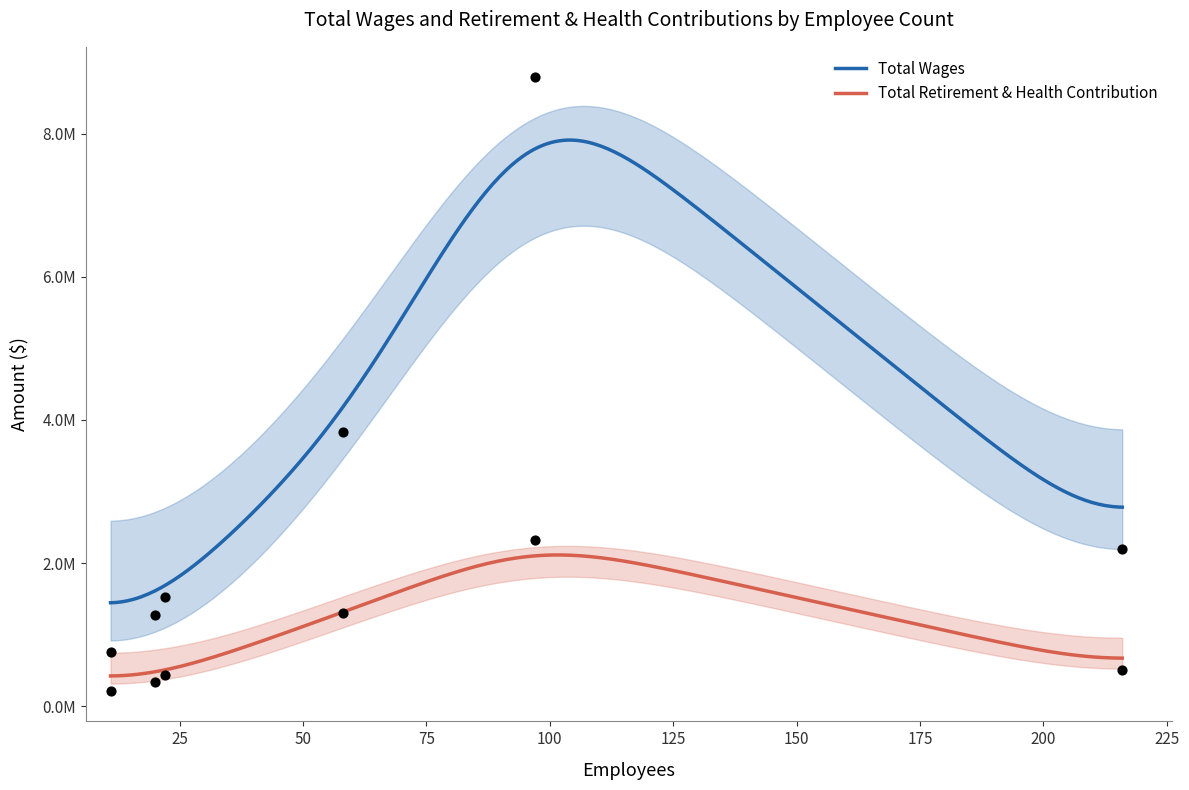

Which series has the widest spread of Y values?

Total Wages